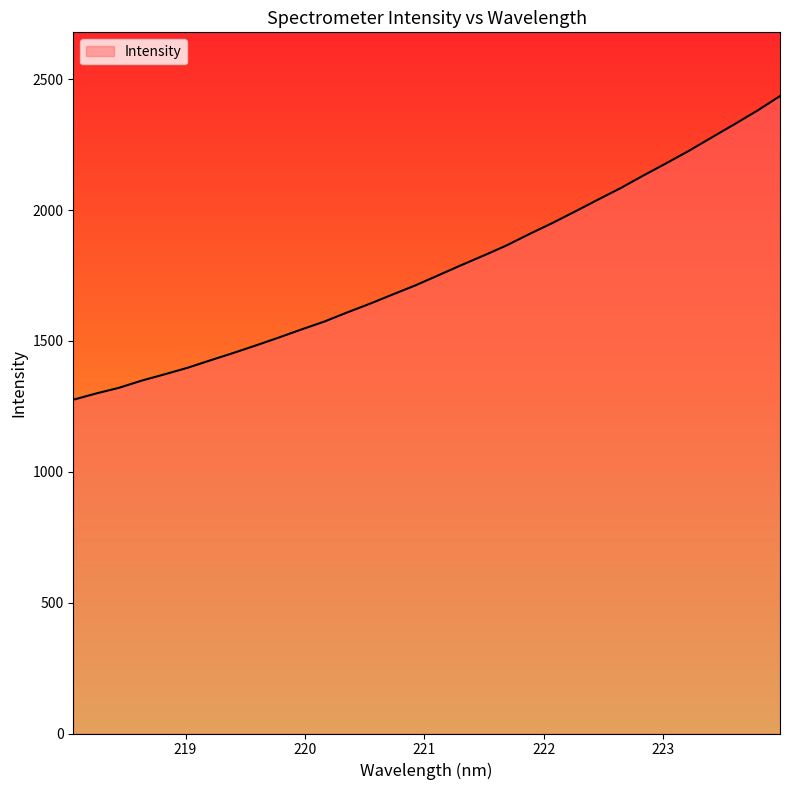

How many lines are shown in the chart?

1